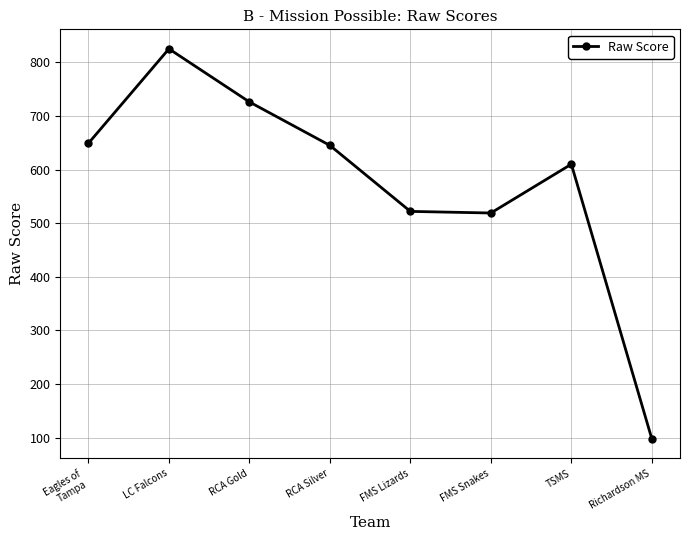

What is the ratio of the value at LC Falcons to the value at Eagles of
Tampa?

1.3